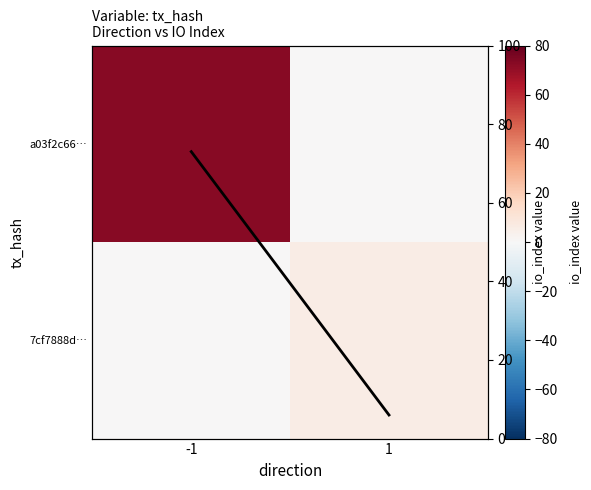

How many positive values does the a03f2c66… series have?

1